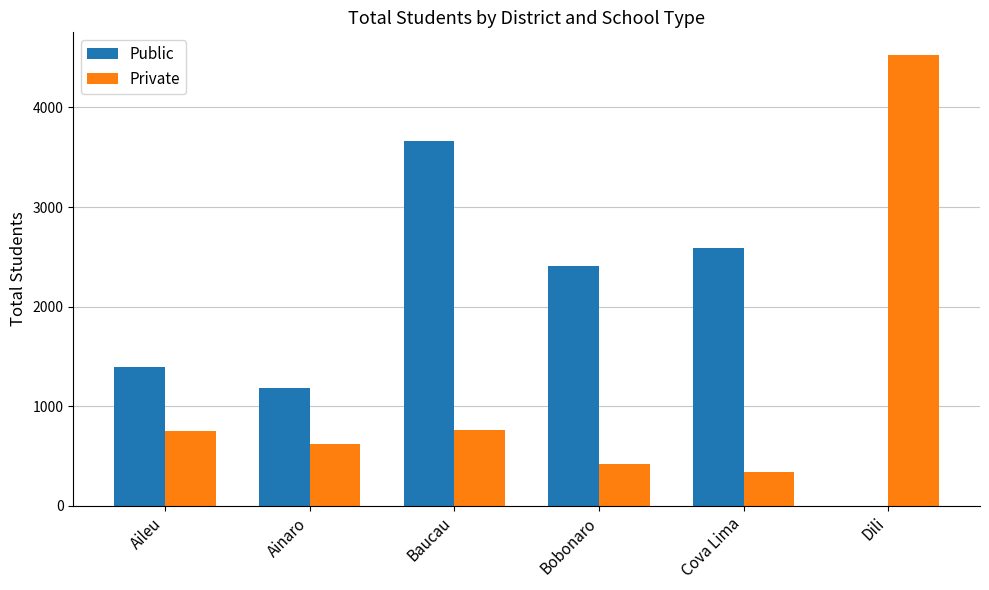

What is the total value across all series at Dili?

4528